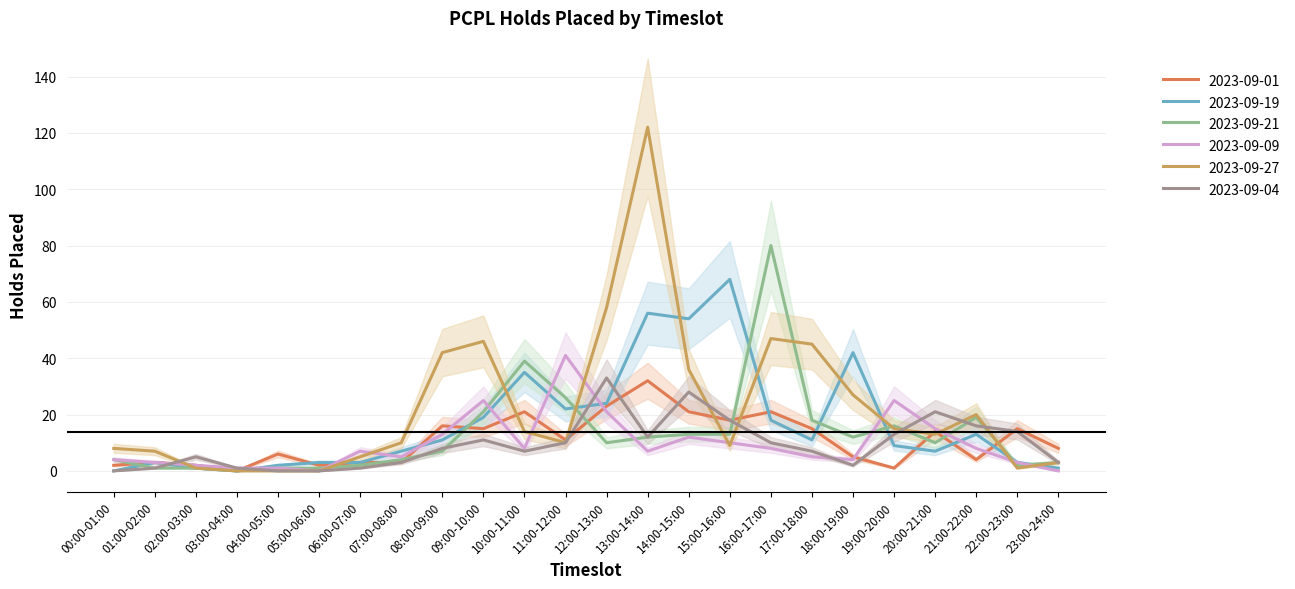

What is the label of the 6th point from the right?

18:00-19:00